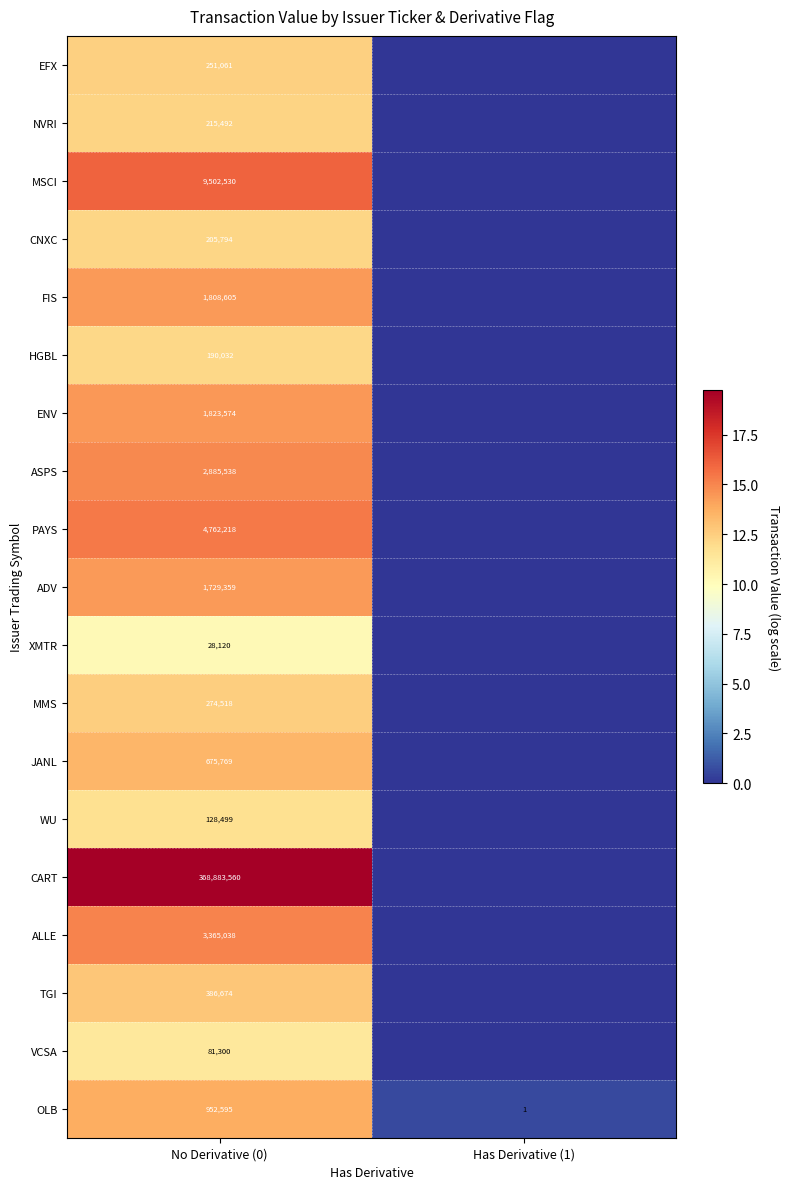

What is the difference between the highest and lowest values at No Derivative (0)?

368855440